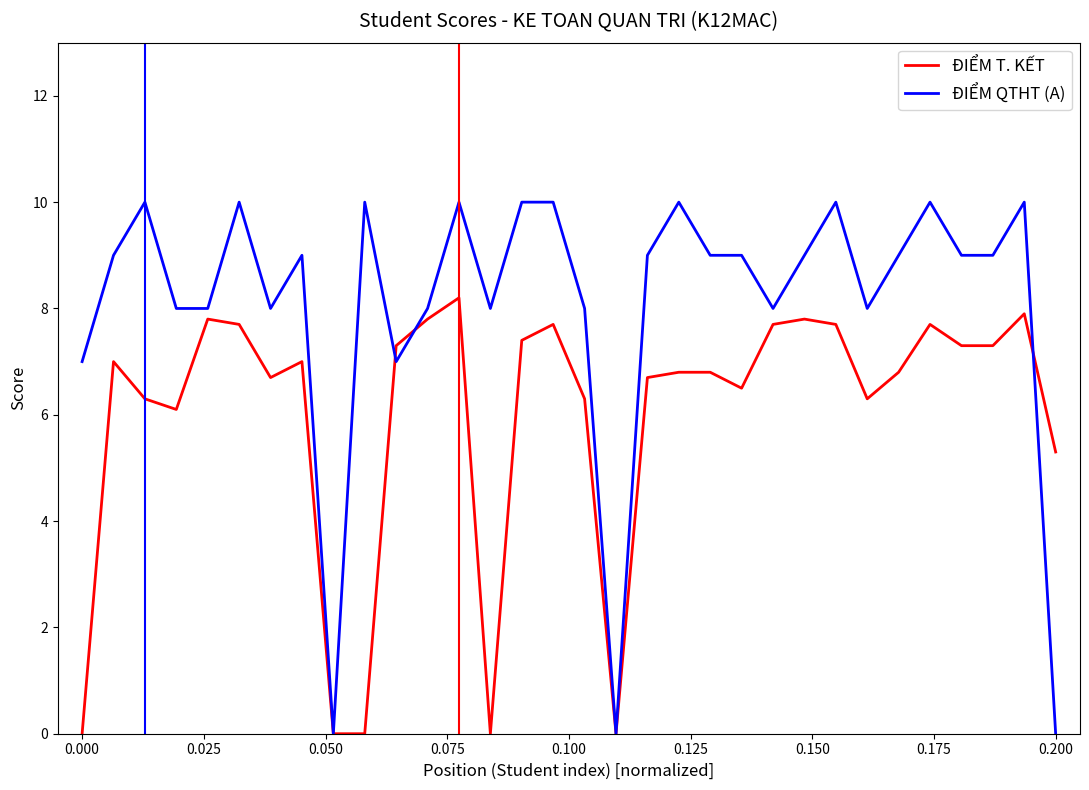

How many lines are shown in the chart?

2